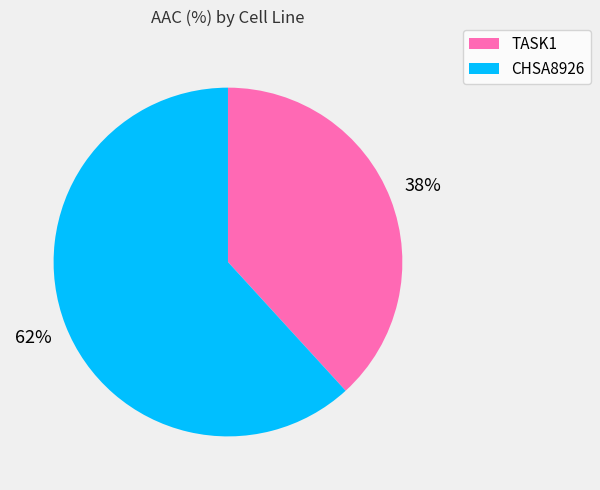

What is the smallest slice in the pie chart?

TASK1